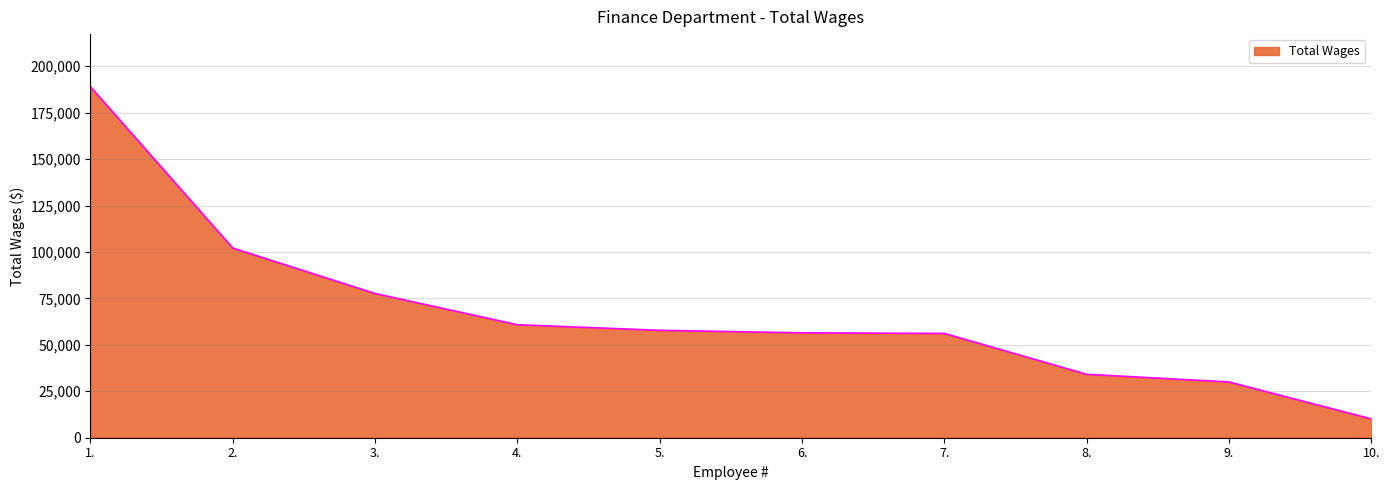

What is the smallest value displayed?

10142